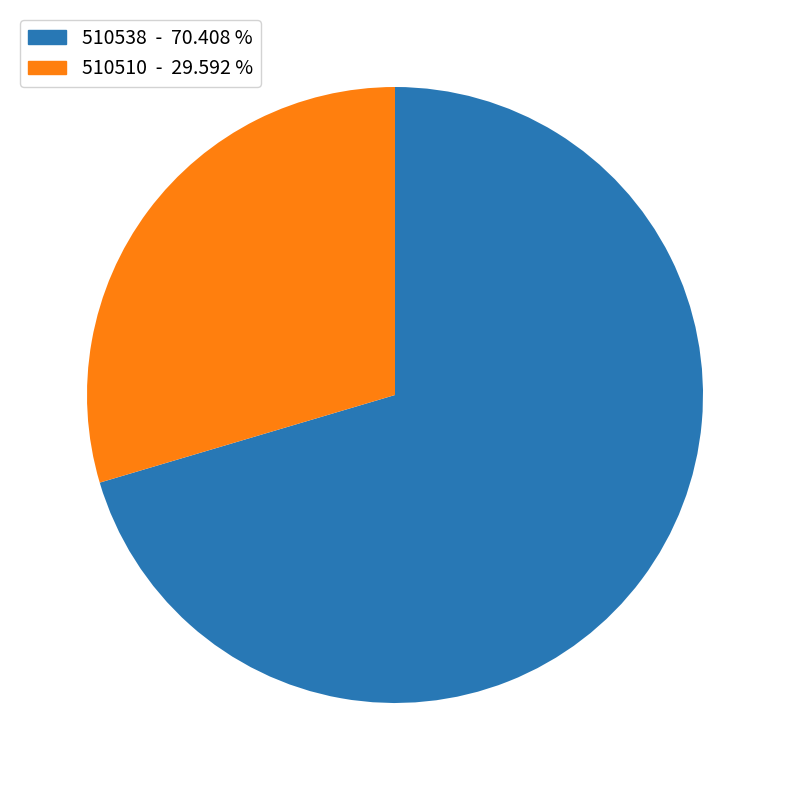

Is it true that 510538 is 62% of the pie?

False